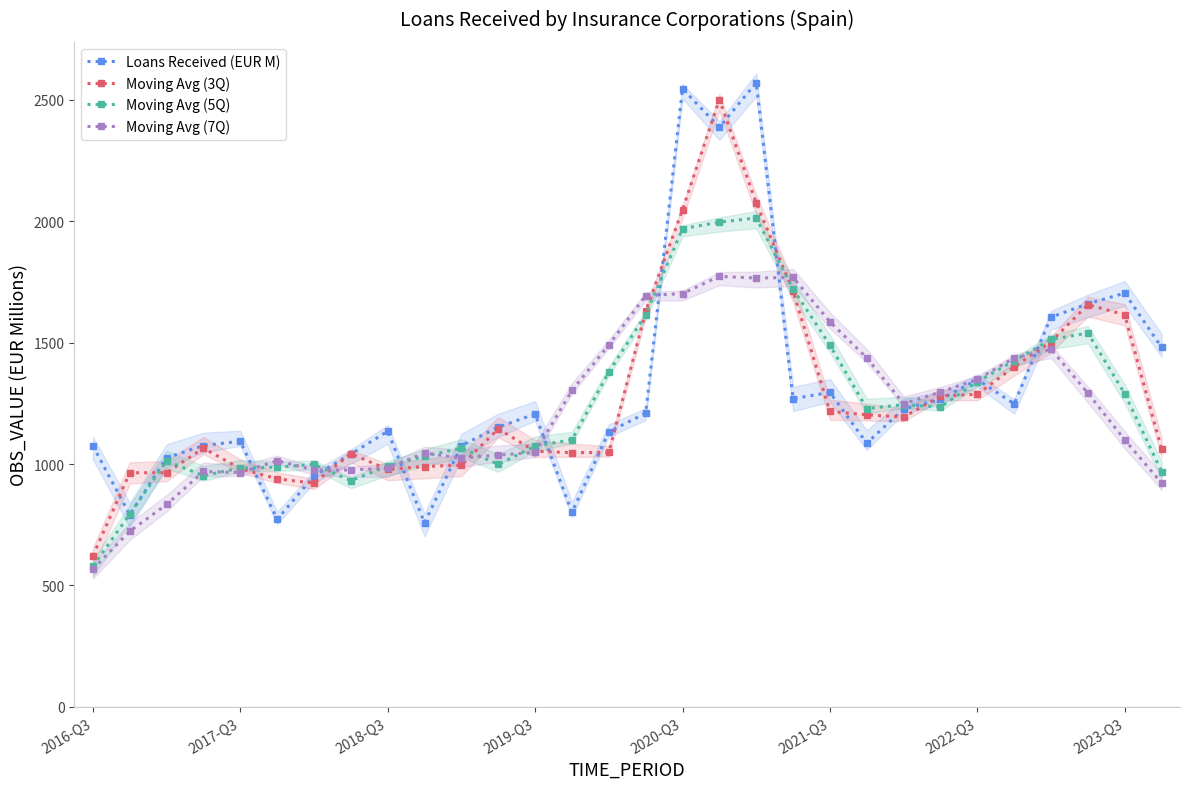

True or false: Moving Avg (5Q) has more than 1 interior local peaks.

True